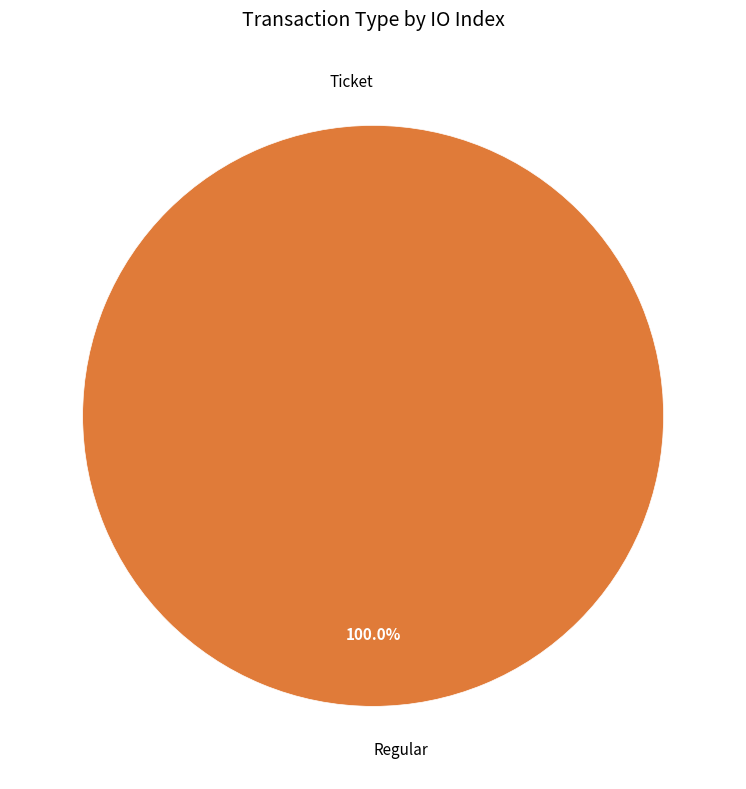

To the nearest percent, what is the difference between the largest and smallest slice percentages?

100%